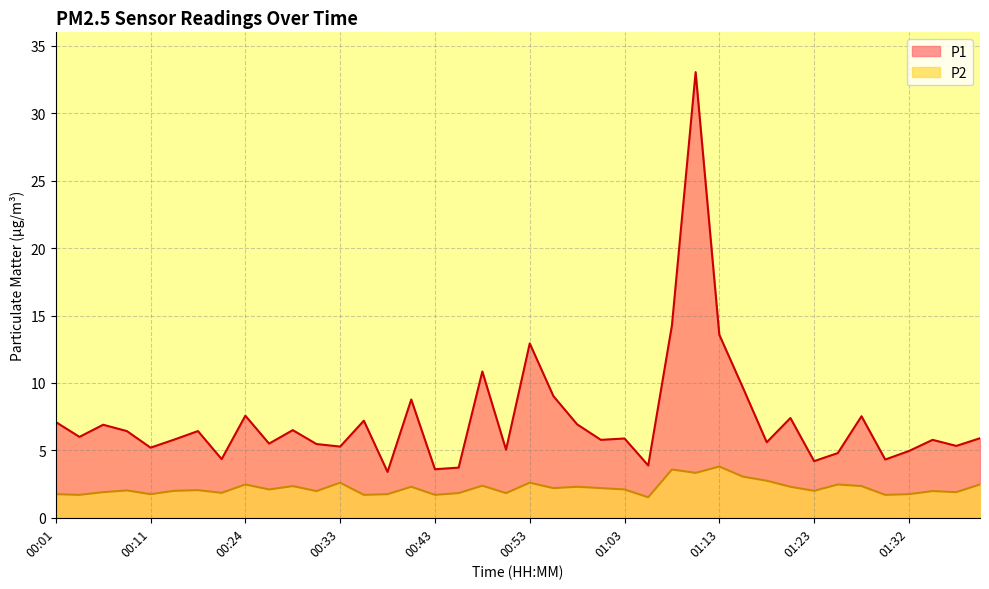

What is the difference between the maximum and minimum values in the P1 series?

29.6